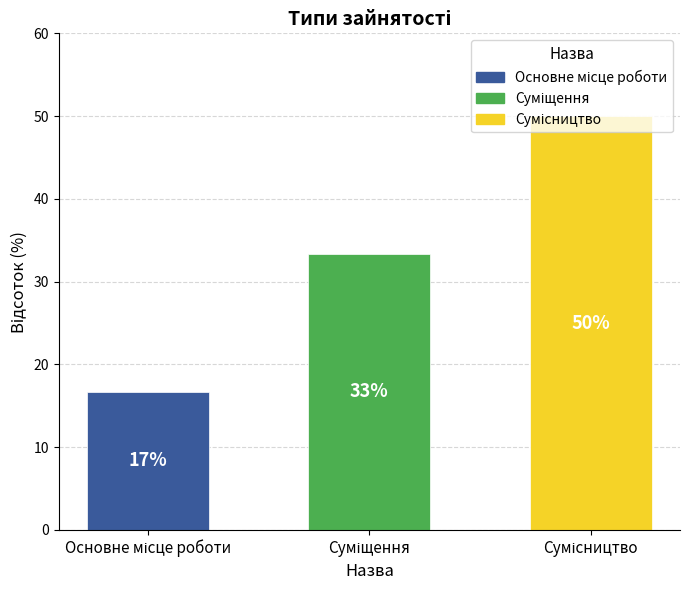

Are the bars horizontal?

No